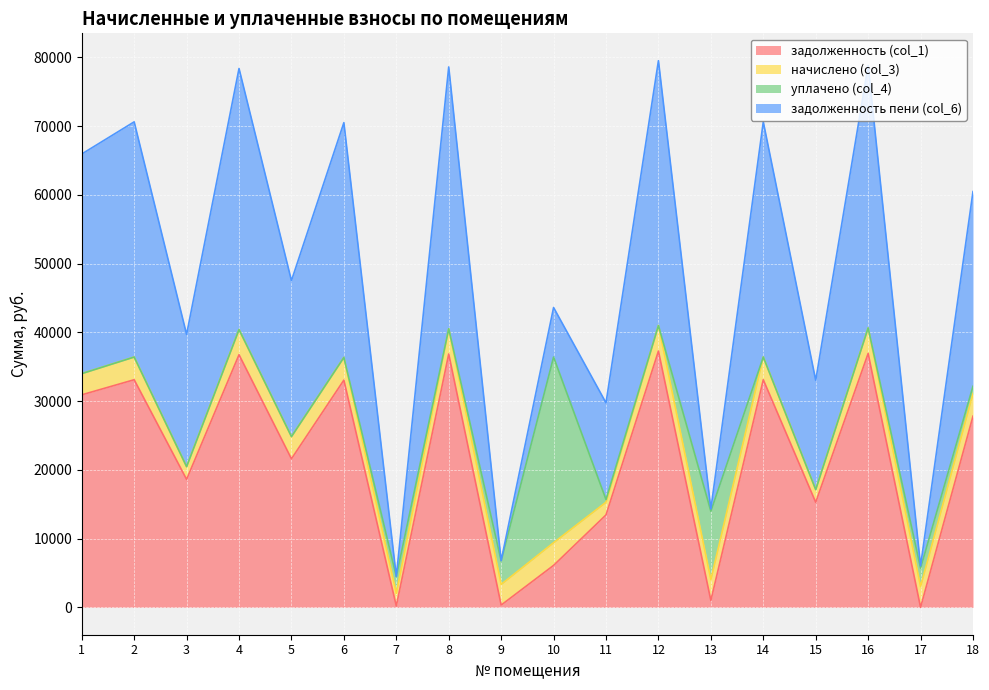

True or false: задолженность (col_1) has a value of 1.3 at 17.

True